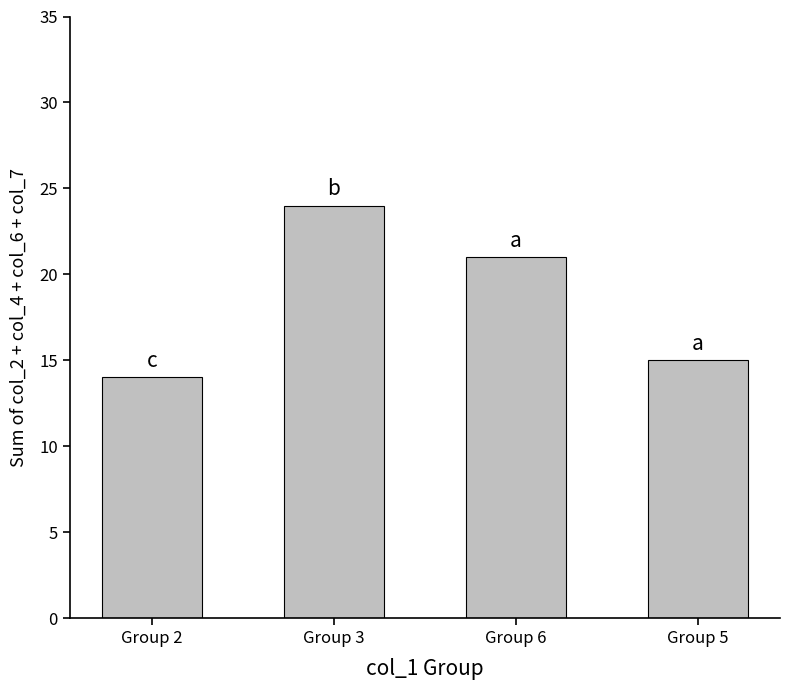

What is the label of the 3rd bar from the right?

Group 3